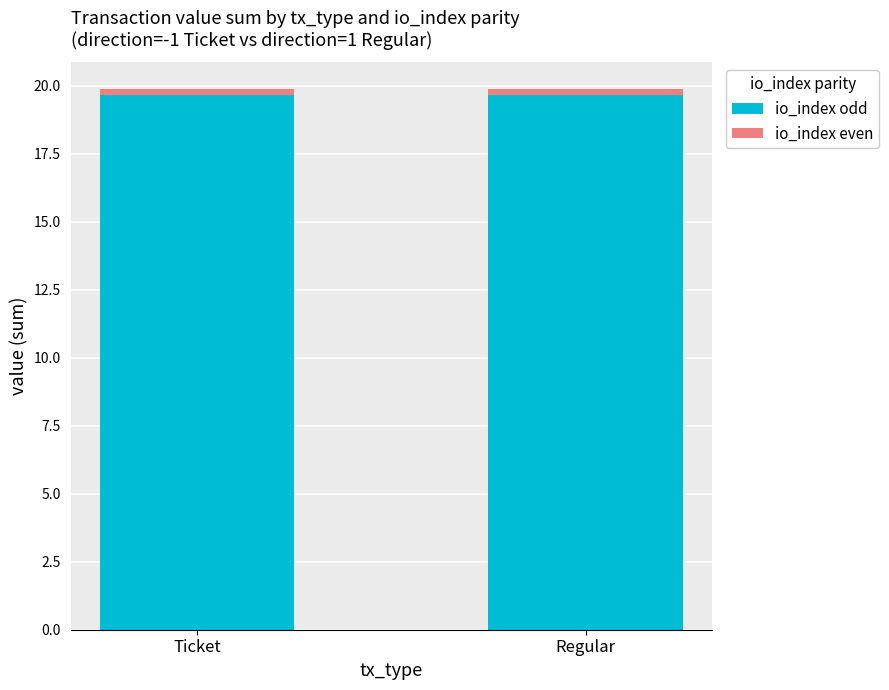

What is the maximum value for io_index odd?

19.7